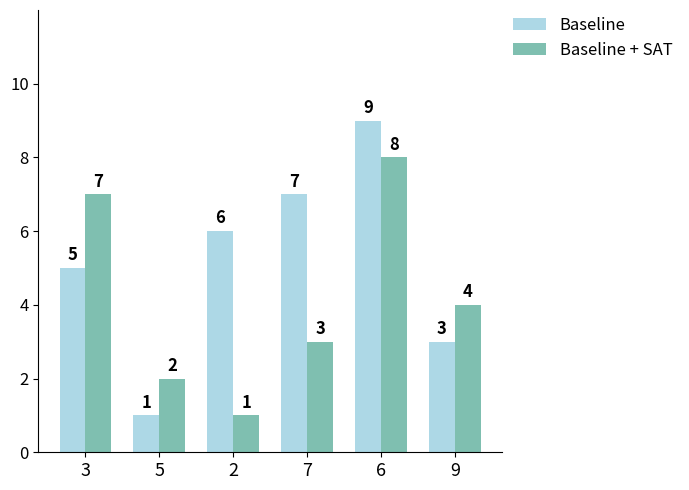

What is the difference between the Baseline values at 3 and 9?

2